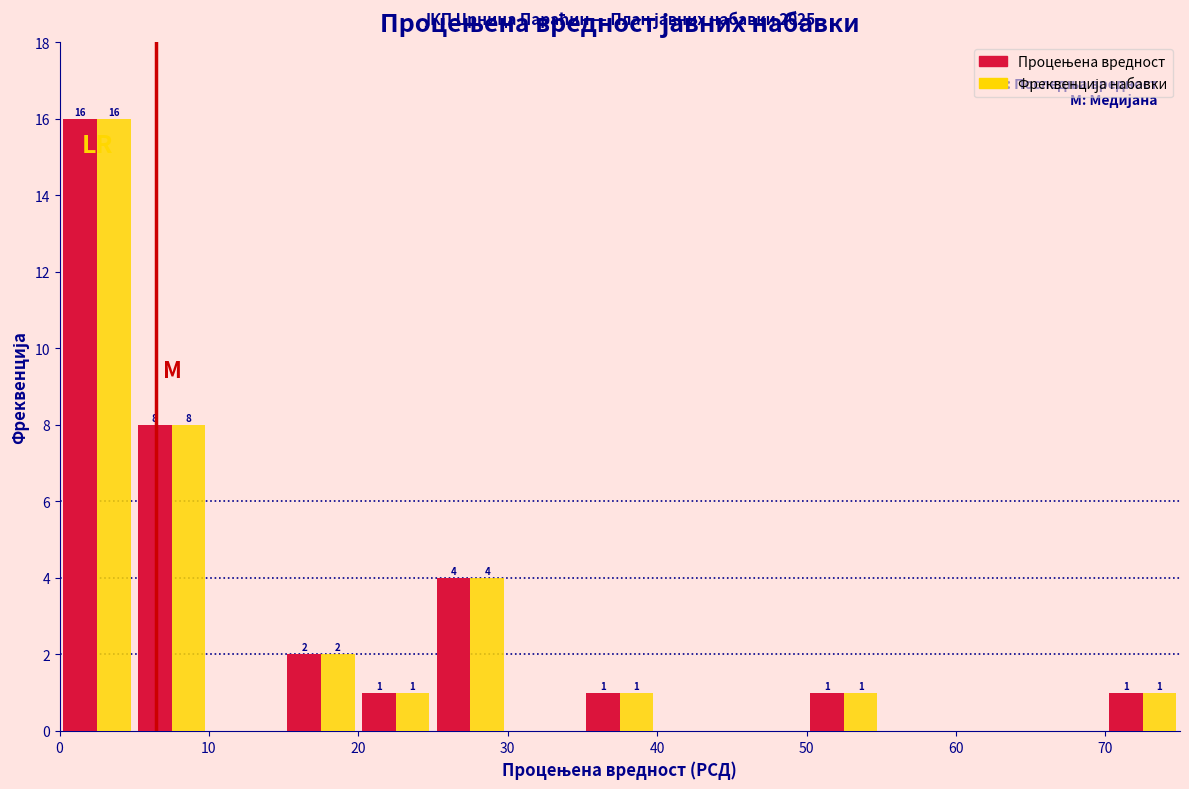

In the Фреквенција набавки series, which range on the x-axis has the tallest bar?

0 to 5